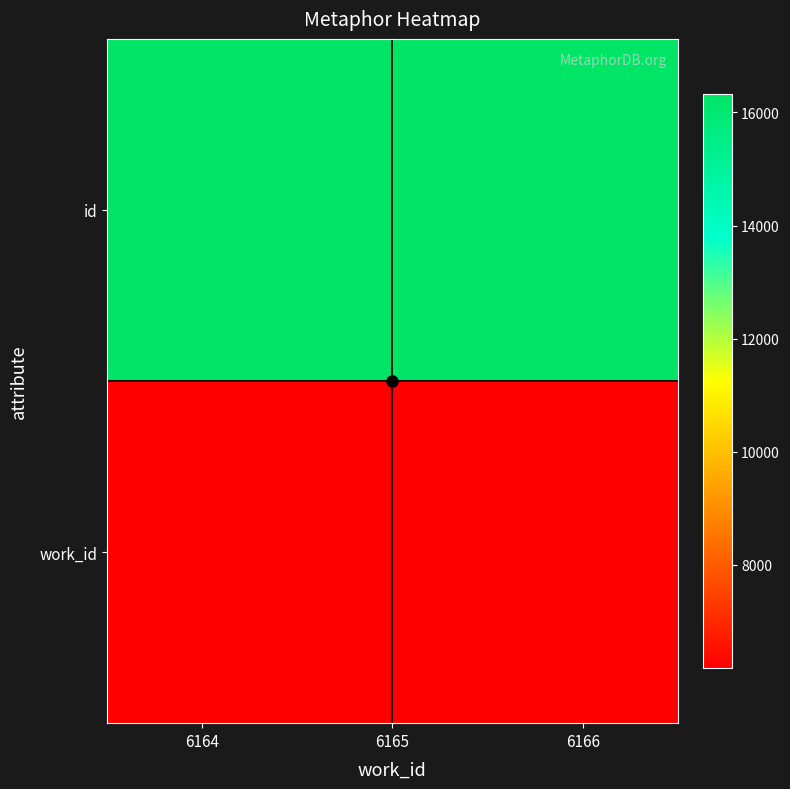

Which category has the highest value across all series?

6166